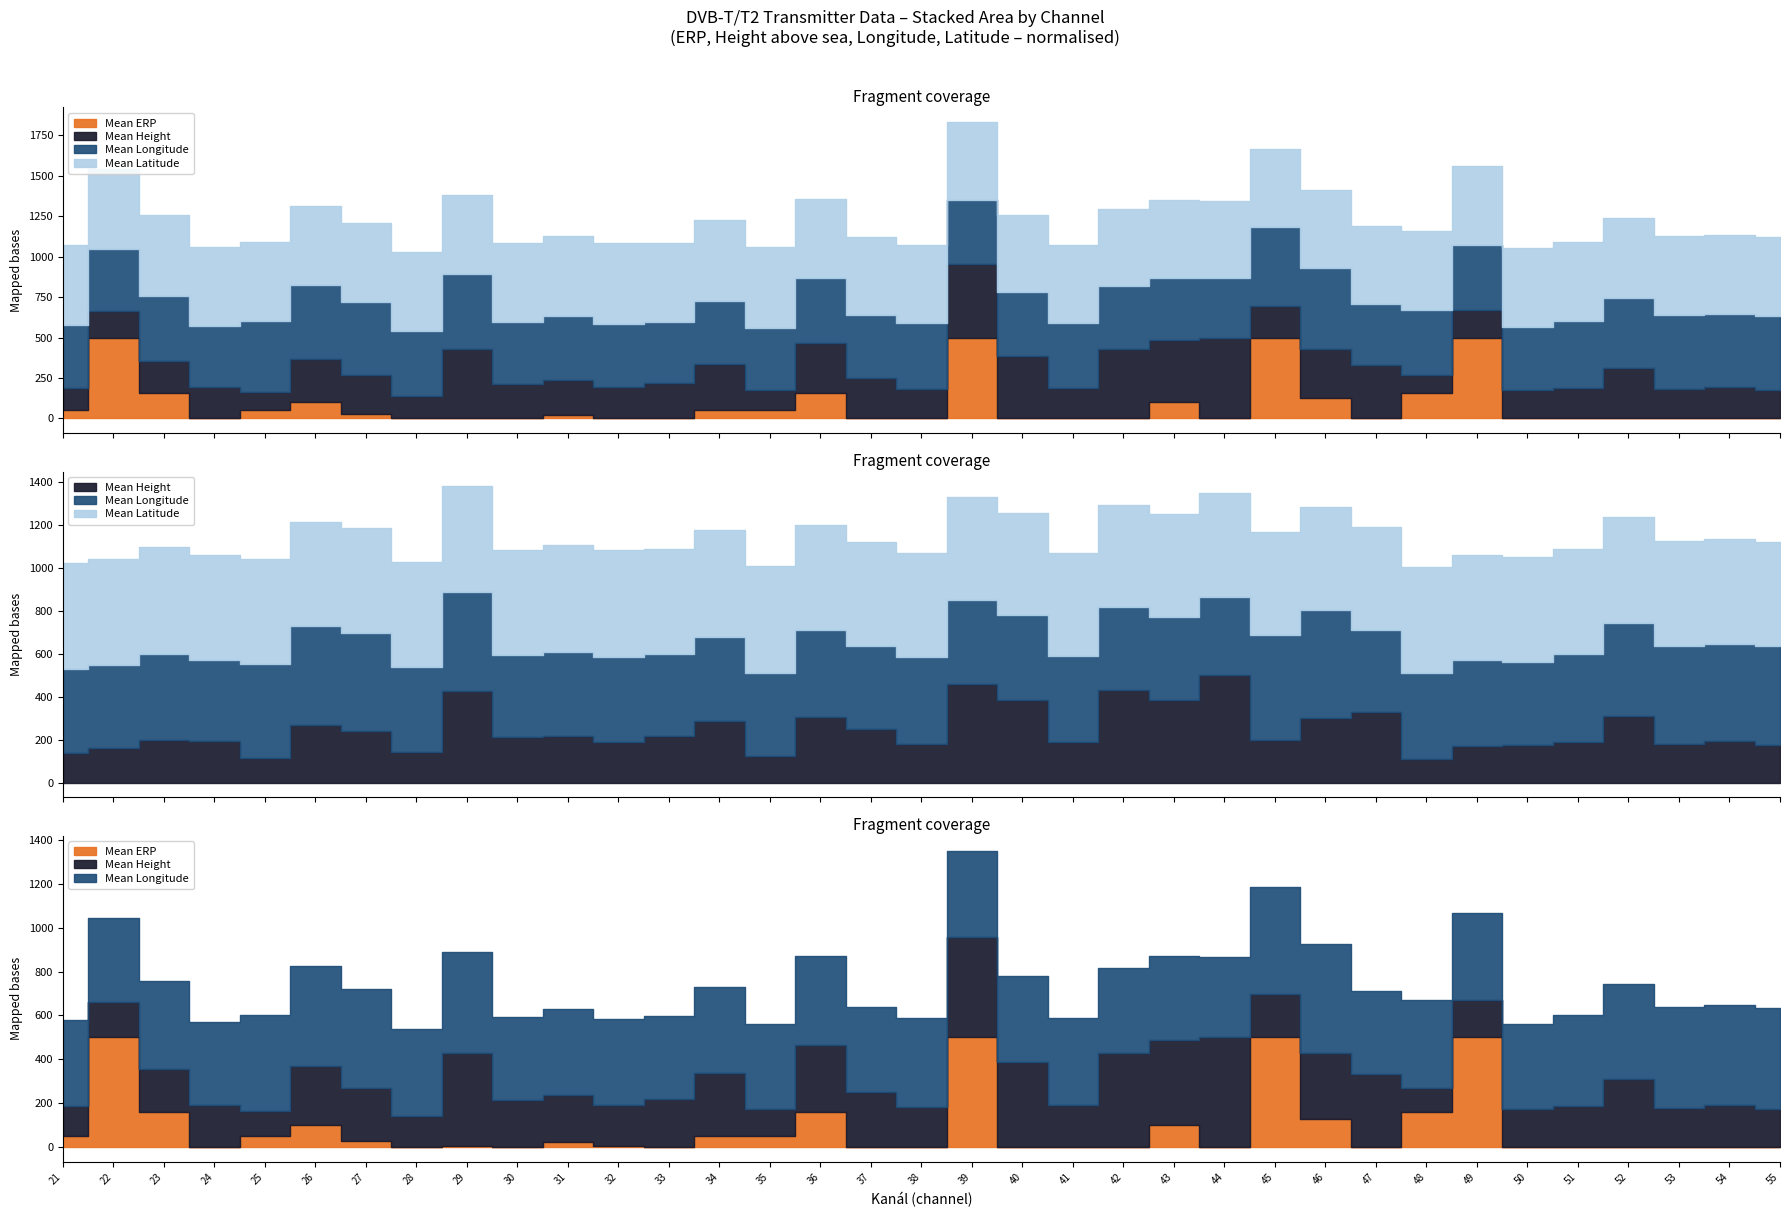

Which series changed the most between 26 and 42?

Mean ERP